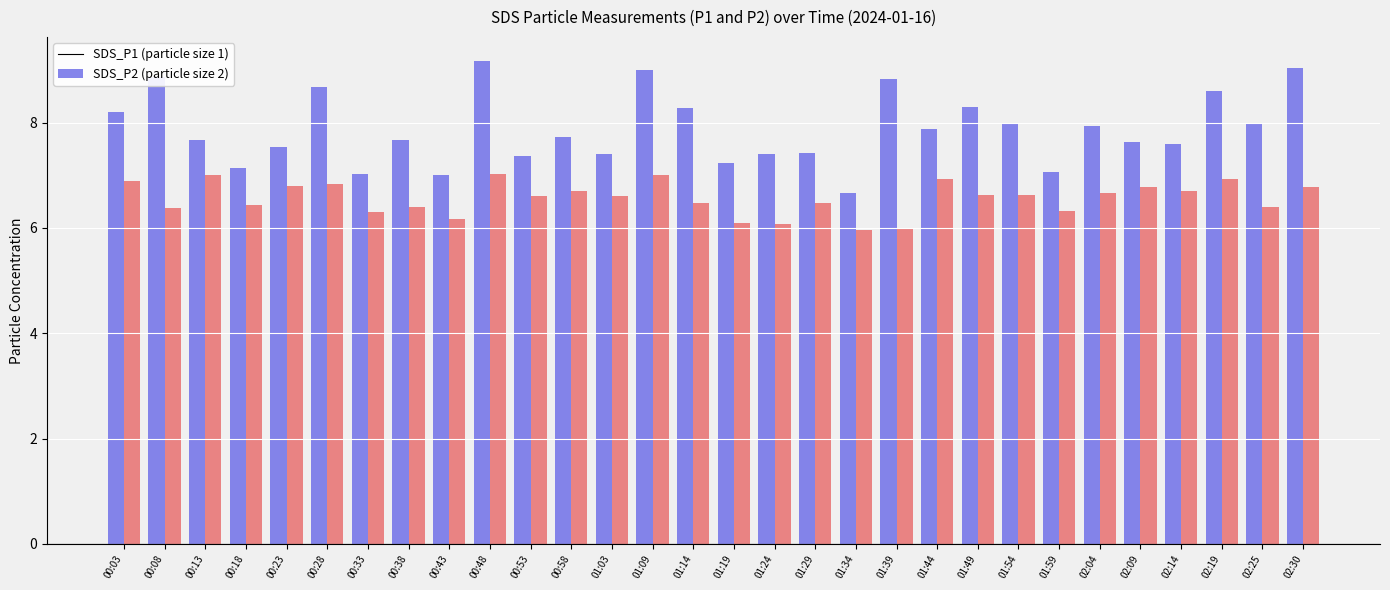

What is the total value across all series at 02:25?

14.4